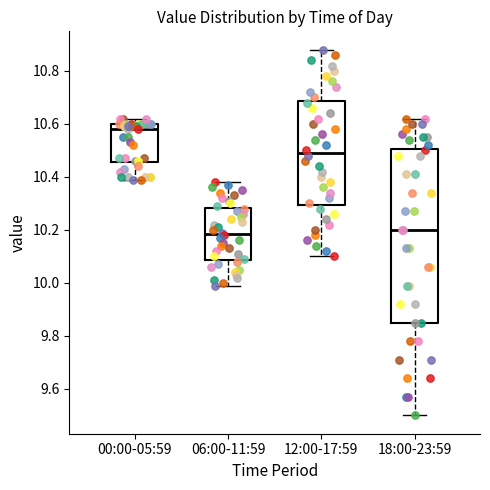

Reading left to right, transcribe this box plot: for each box, give where its median line is, the range the box spans, and where its two whiskers end, as read against the y-axis. The values are not printed on the chart, so give them approximately, as read against the axis.

00:00-05:59: median 10.58, box 10.46 to 10.60, whiskers 10.40 to 10.62
06:00-11:59: median 10.18, box 10.08 to 10.28, whiskers 10.00 to 10.38
12:00-17:59: median 10.50, box 10.30 to 10.68, whiskers 10.10 to 10.88
18:00-23:59: median 10.20, box 9.86 to 10.50, whiskers 9.50 to 10.62